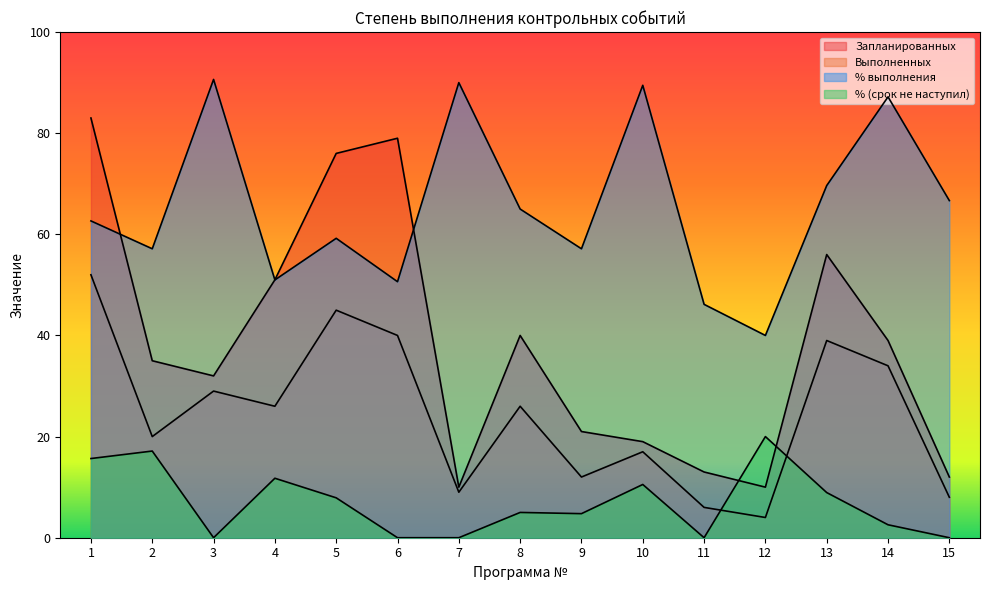

Is the value of Запланированных at 6 greater than the value of % (срок не наступил) at 5?

Yes